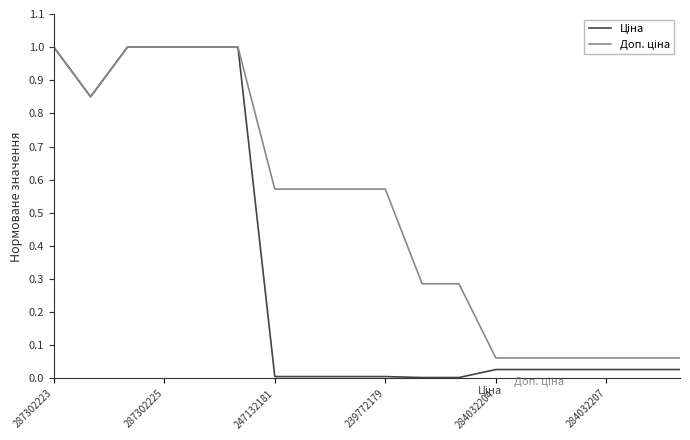

What is the greatest value displayed?

1.0